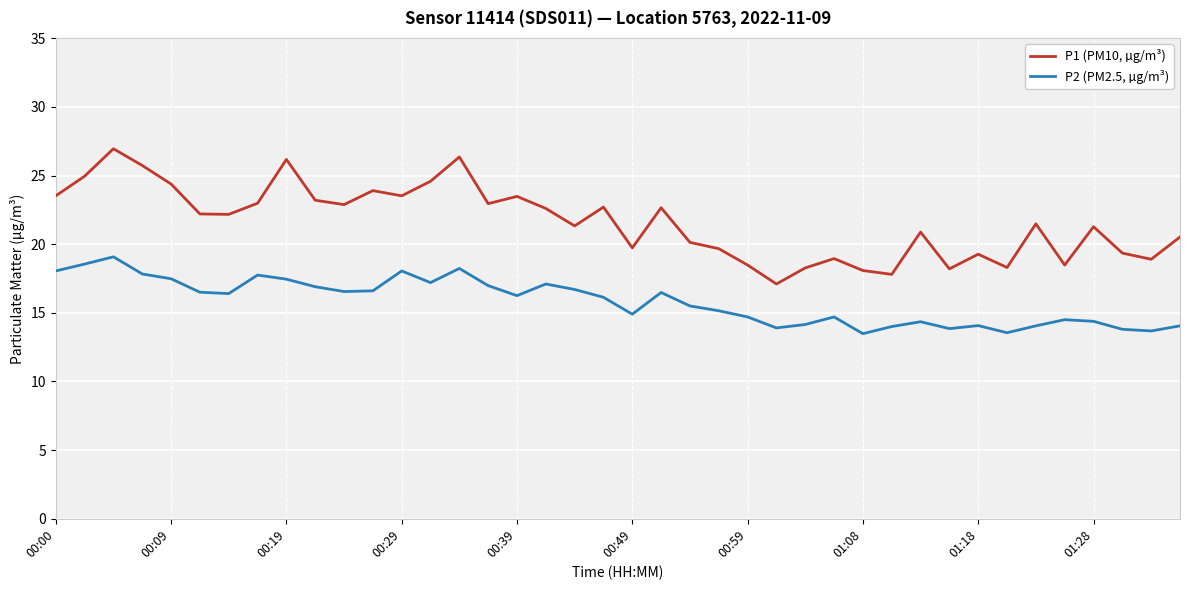

What is the minimum value for P1 (PM10, µg/m³)?

17.1